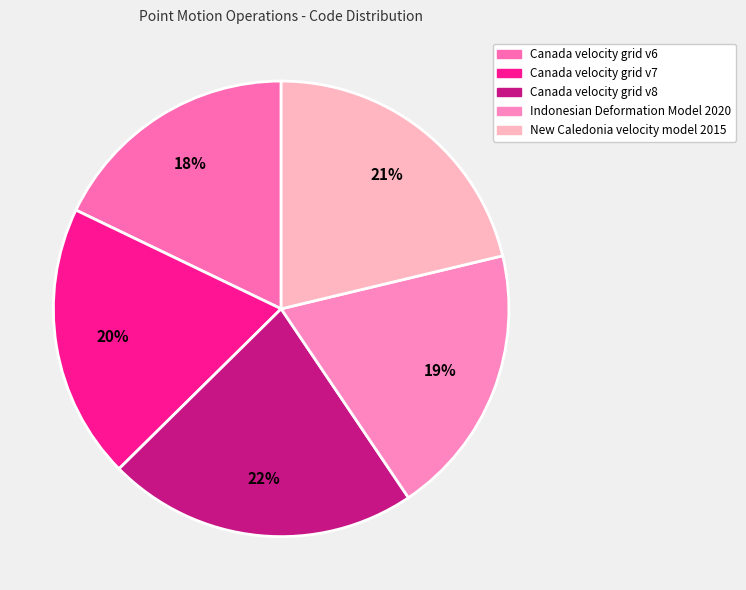

To the nearest percent, what is the difference between the Canada velocity grid v7 and Canada velocity grid v6 slice percentages?

2%